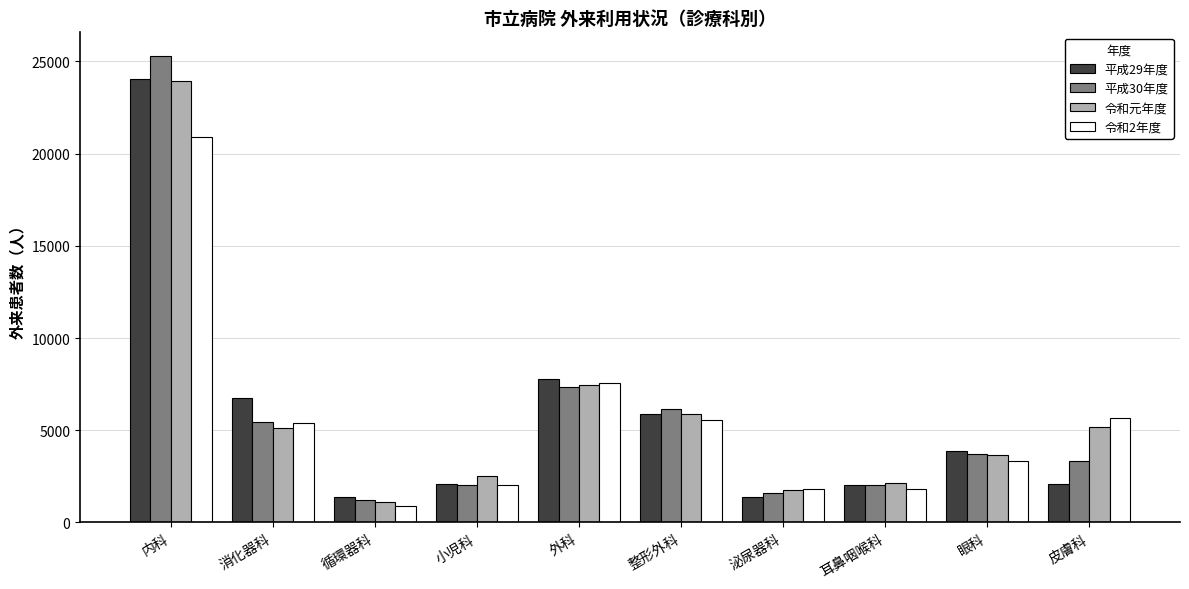

What is the sum of the 令和元年度 values at 整形外科 and 泌尿器科?

7627